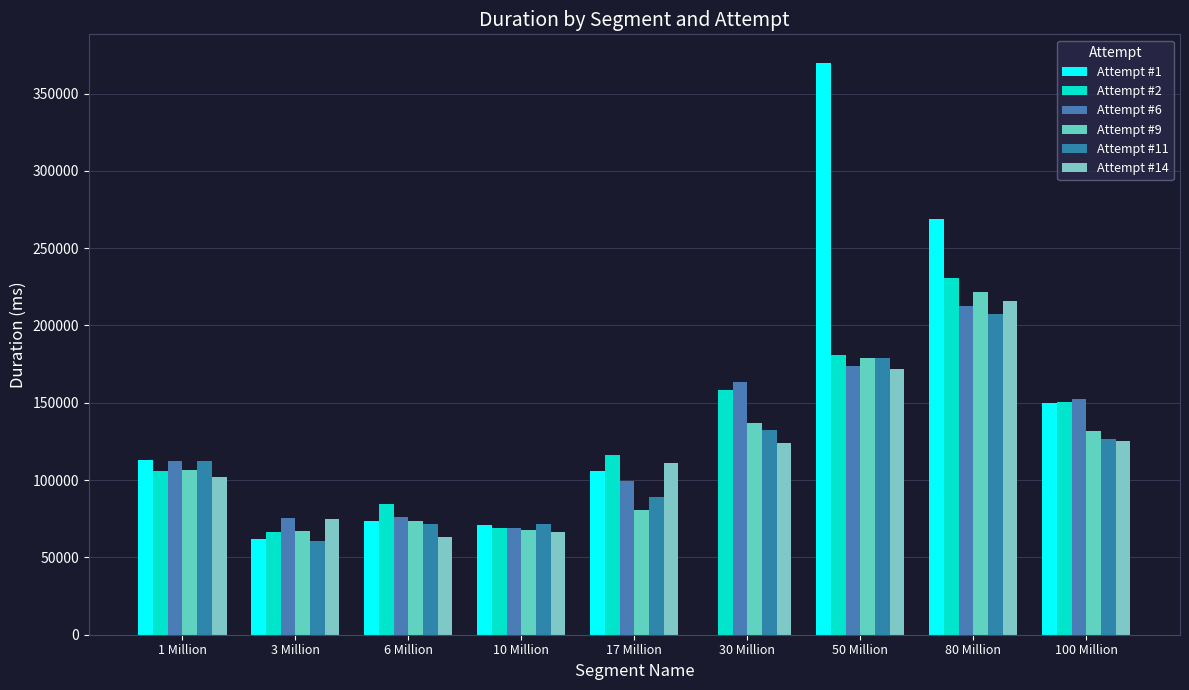

The Attempt #14 series shows 63465 at 6 Million. True or false?

True